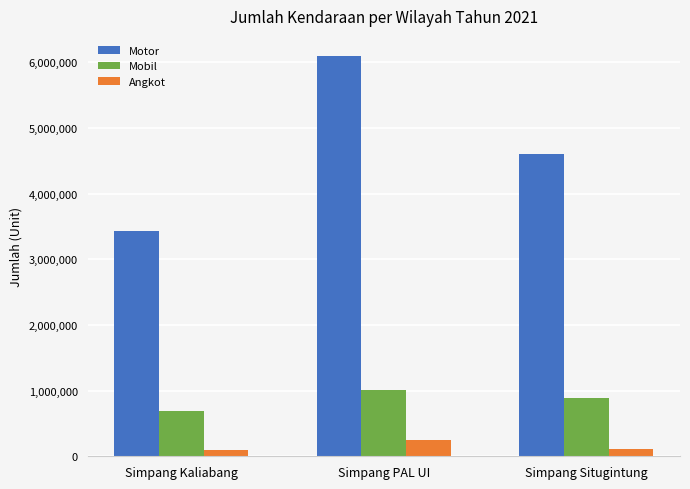

At which label does Mobil reach its peak?

Simpang PAL UI